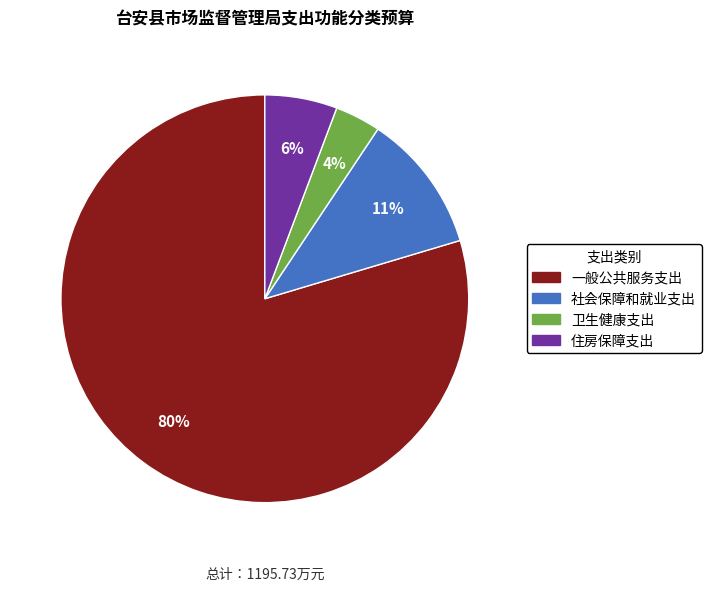

How many slices are in this pie chart?

4